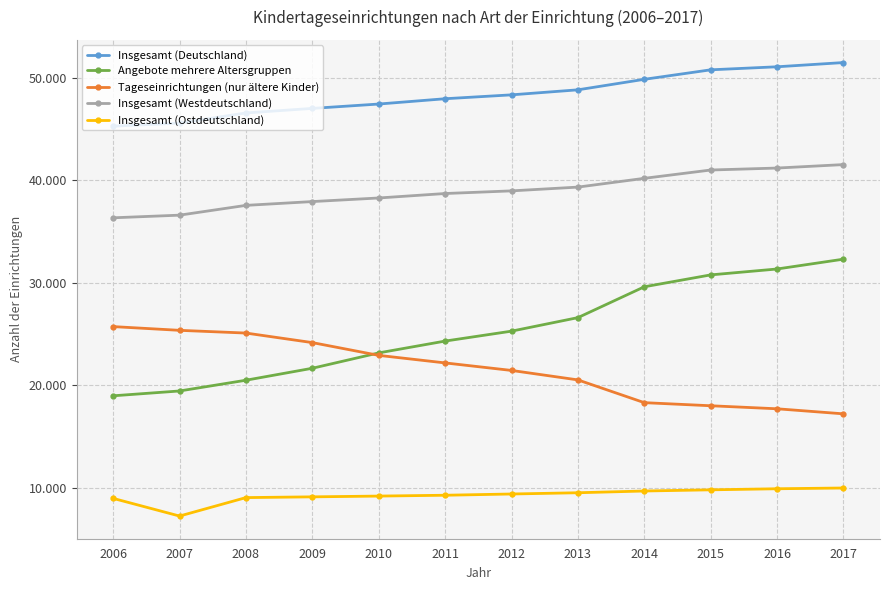

Does the chart have visible grid lines?

Yes